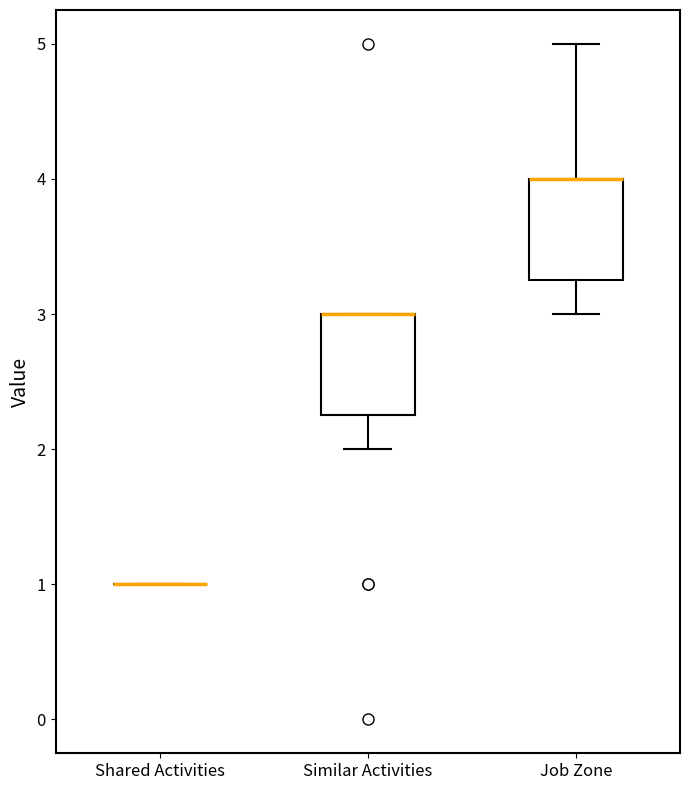

Reading left to right, read every box against the y-axis: the position of its median line, the range the box covers, and the ends of its whiskers. The values are not printed on the chart, so give them approximately, as read against the axis.

Shared Activities: box collapsed to a line at 1.0, whiskers 1.0 to 1.0
Similar Activities: median 3.0 (drawn on the box's upper edge), box 2.3 to 3.0, whiskers 2.0 to 3.0
Job Zone: median 4.0 (drawn on the box's upper edge), box 3.3 to 4.0, whiskers 3.0 to 5.0